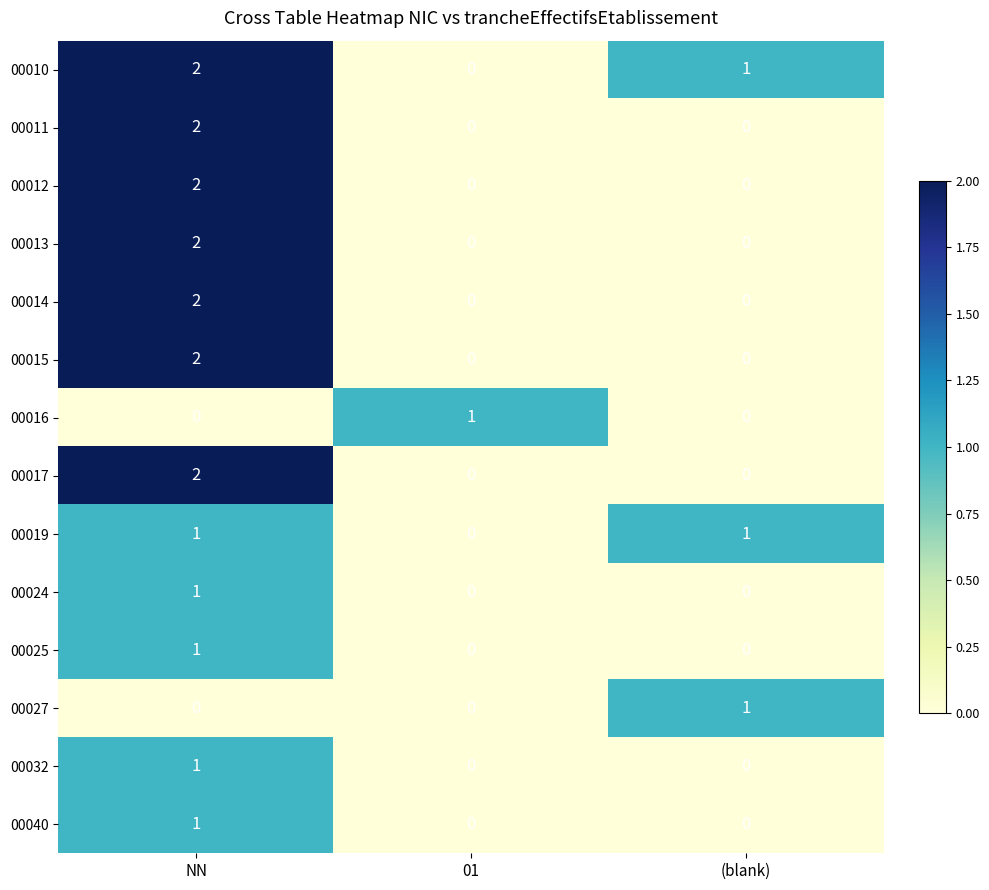

The value of 00019 at (blank) is 1. True or false?

True